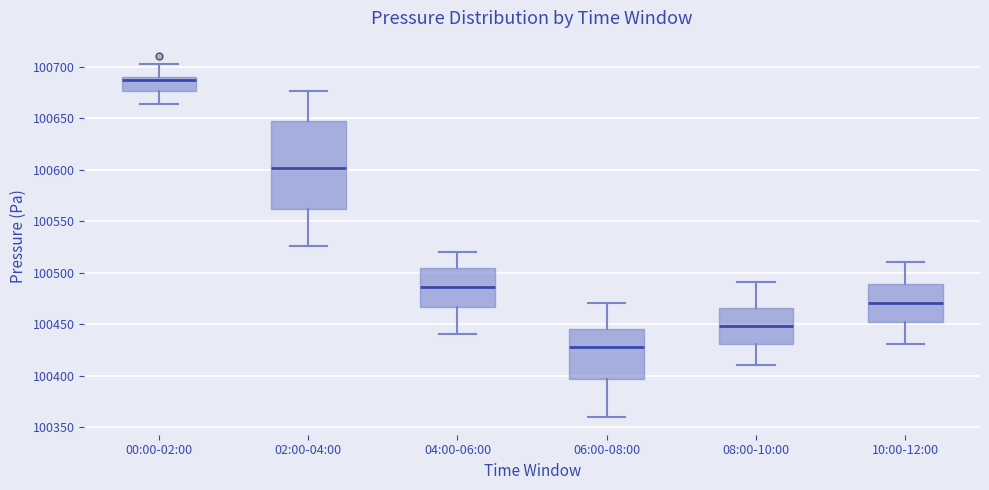

Reading left to right, transcribe this box plot: for each box, give where its median line is, the range the box spans, and where its two whiskers end, as read against the y-axis. The values are not printed on the chart, so give them approximately, as read against the axis.

00:00-02:00: median 100685, box 100675 to 100690, whiskers 100665 to 100705
02:00-04:00: median 100600, box 100560 to 100645, whiskers 100525 to 100675
04:00-06:00: median 100485, box 100465 to 100505, whiskers 100440 to 100520
06:00-08:00: median 100430, box 100395 to 100445, whiskers 100360 to 100470
08:00-10:00: median 100450, box 100430 to 100465, whiskers 100410 to 100490
10:00-12:00: median 100470, box 100450 to 100490, whiskers 100430 to 100510